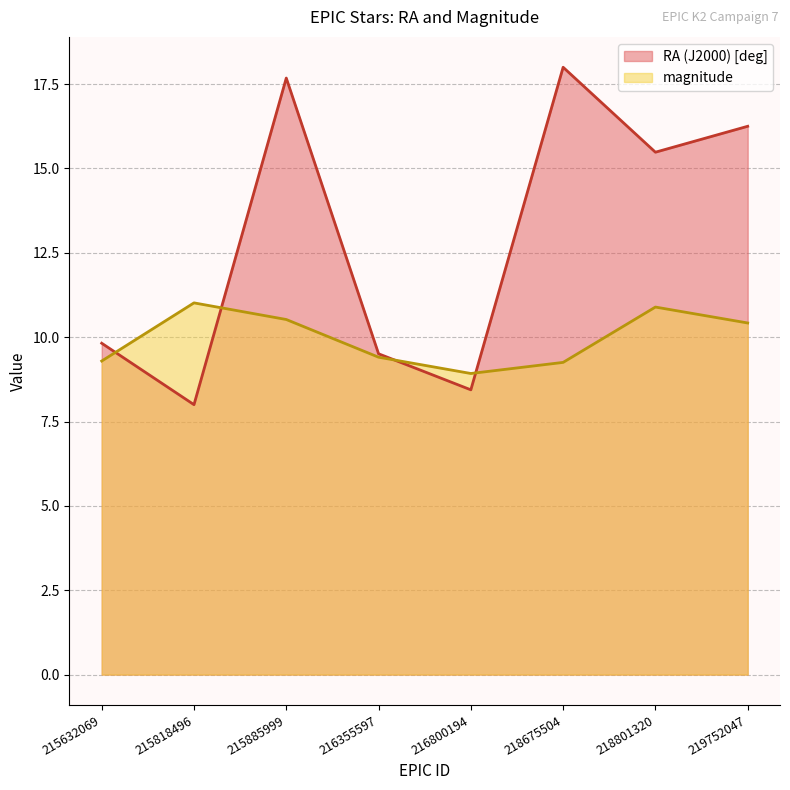

Between 215818496 and 216800194, which series saw the biggest shift?

magnitude